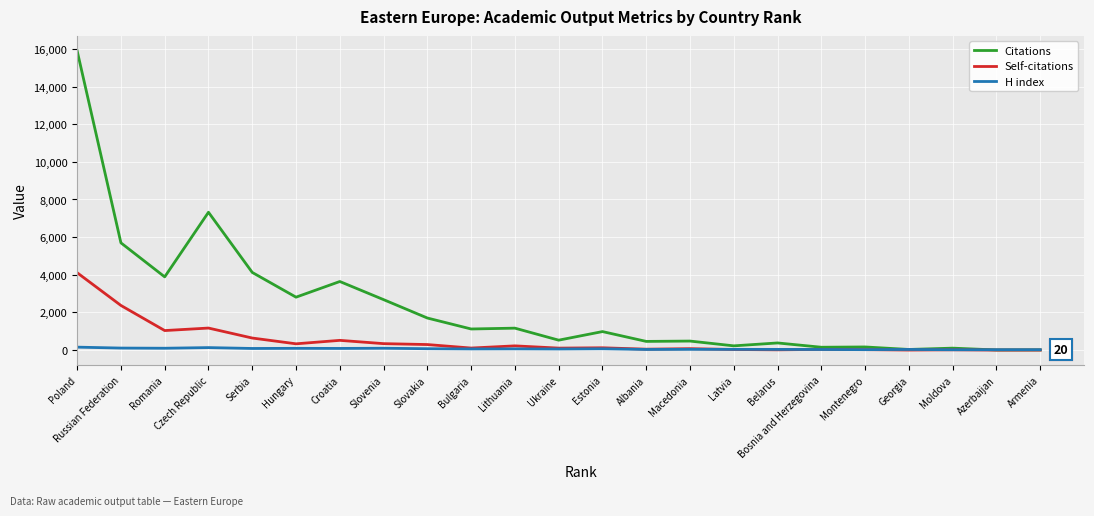

What is the approximate value of Citations at Azerbaijan, to the nearest 10?

10